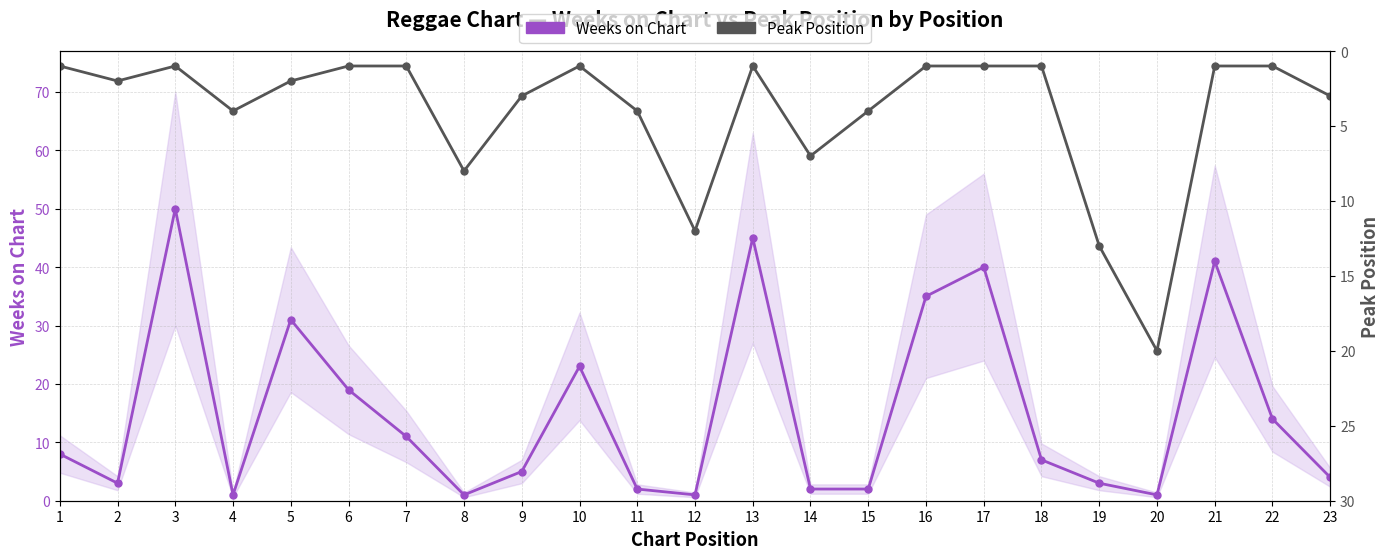

Rank the series by their average value, from lowest to highest.

Peak Position, Weeks on Chart